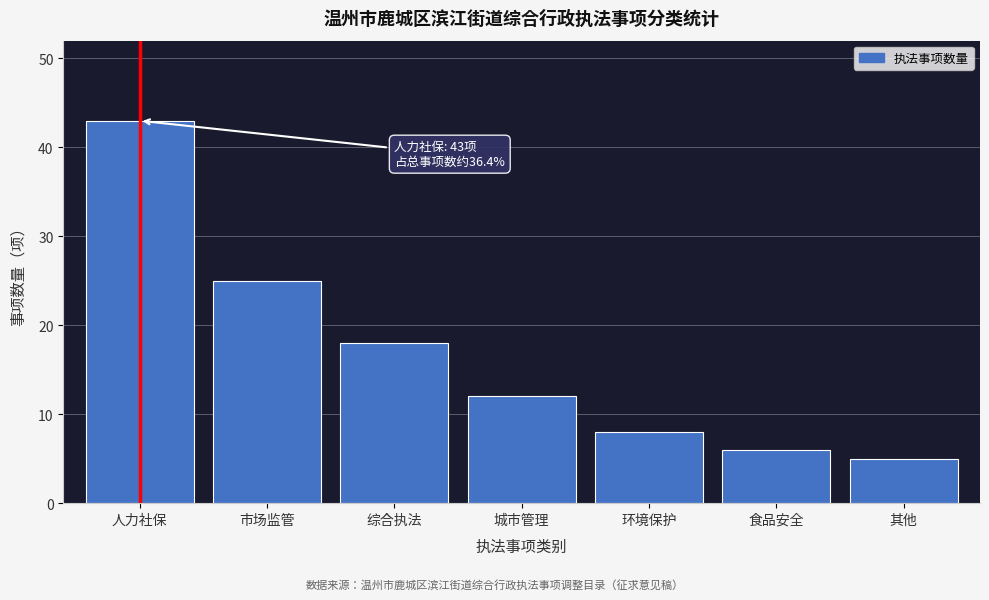

Reading right to left, list all the values displayed in this chart.

5	6	8	12	18	25	43